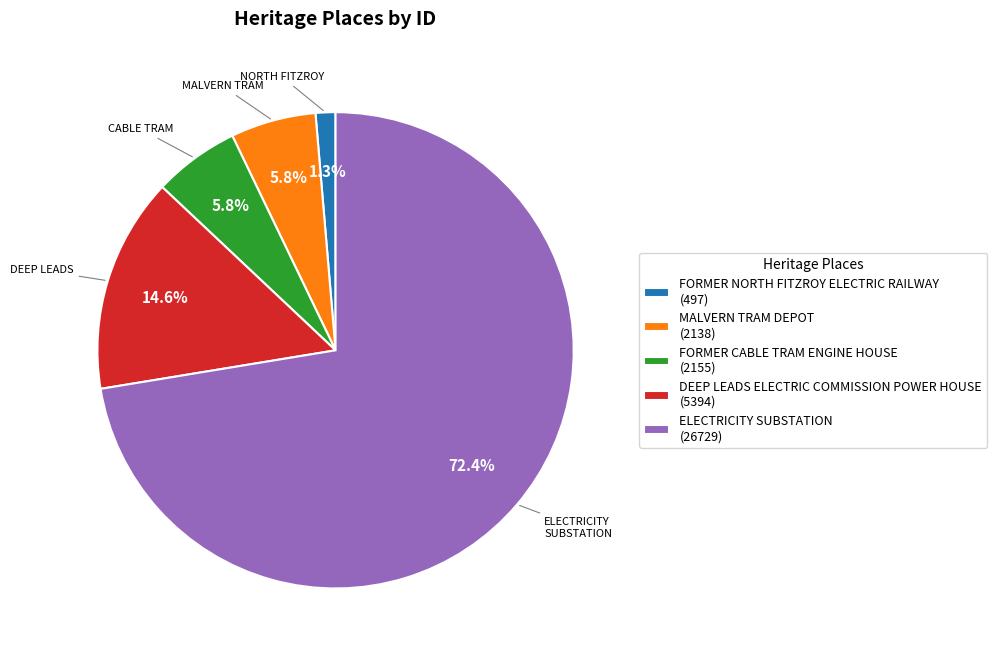

The ELECTRICITY SUBSTATION slice represents 72% of the pie. True or false?

True